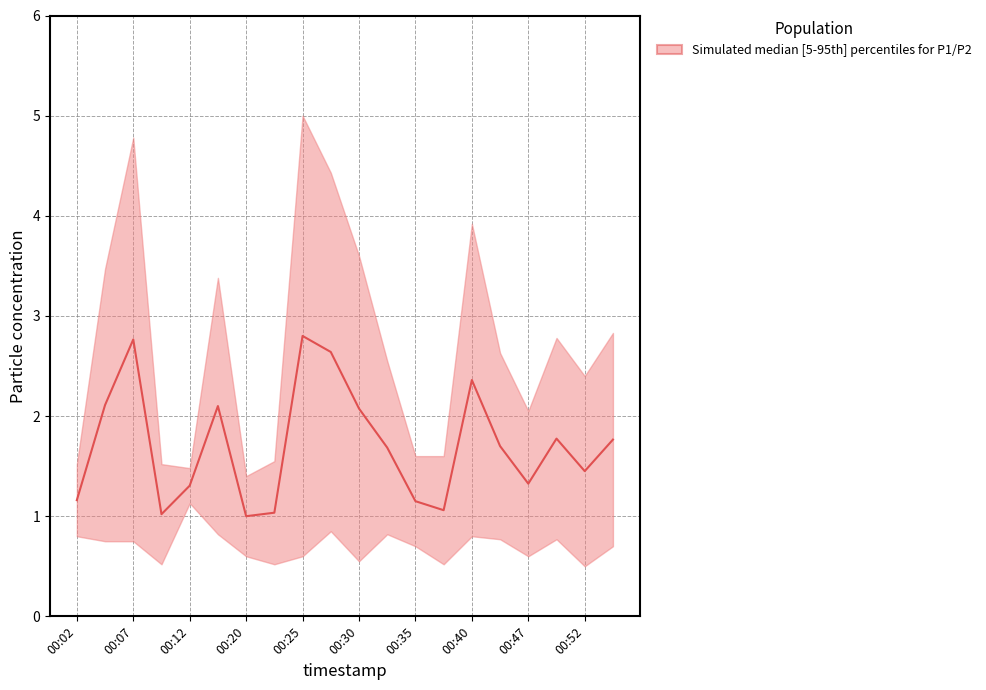

What is the difference between the maximum and second lowest values?

1.8